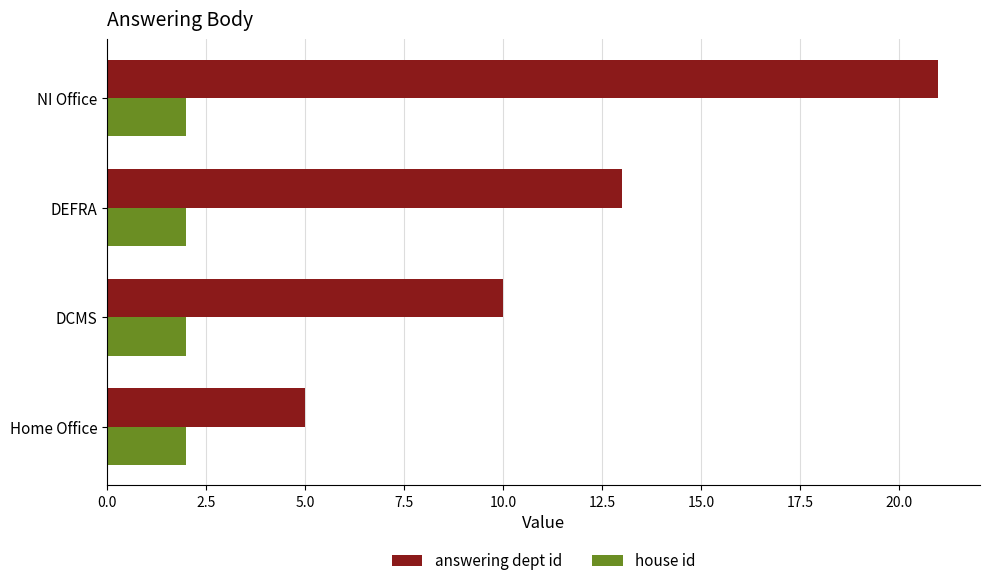

What are all the series names shown in the legend?

answering dept id, house id